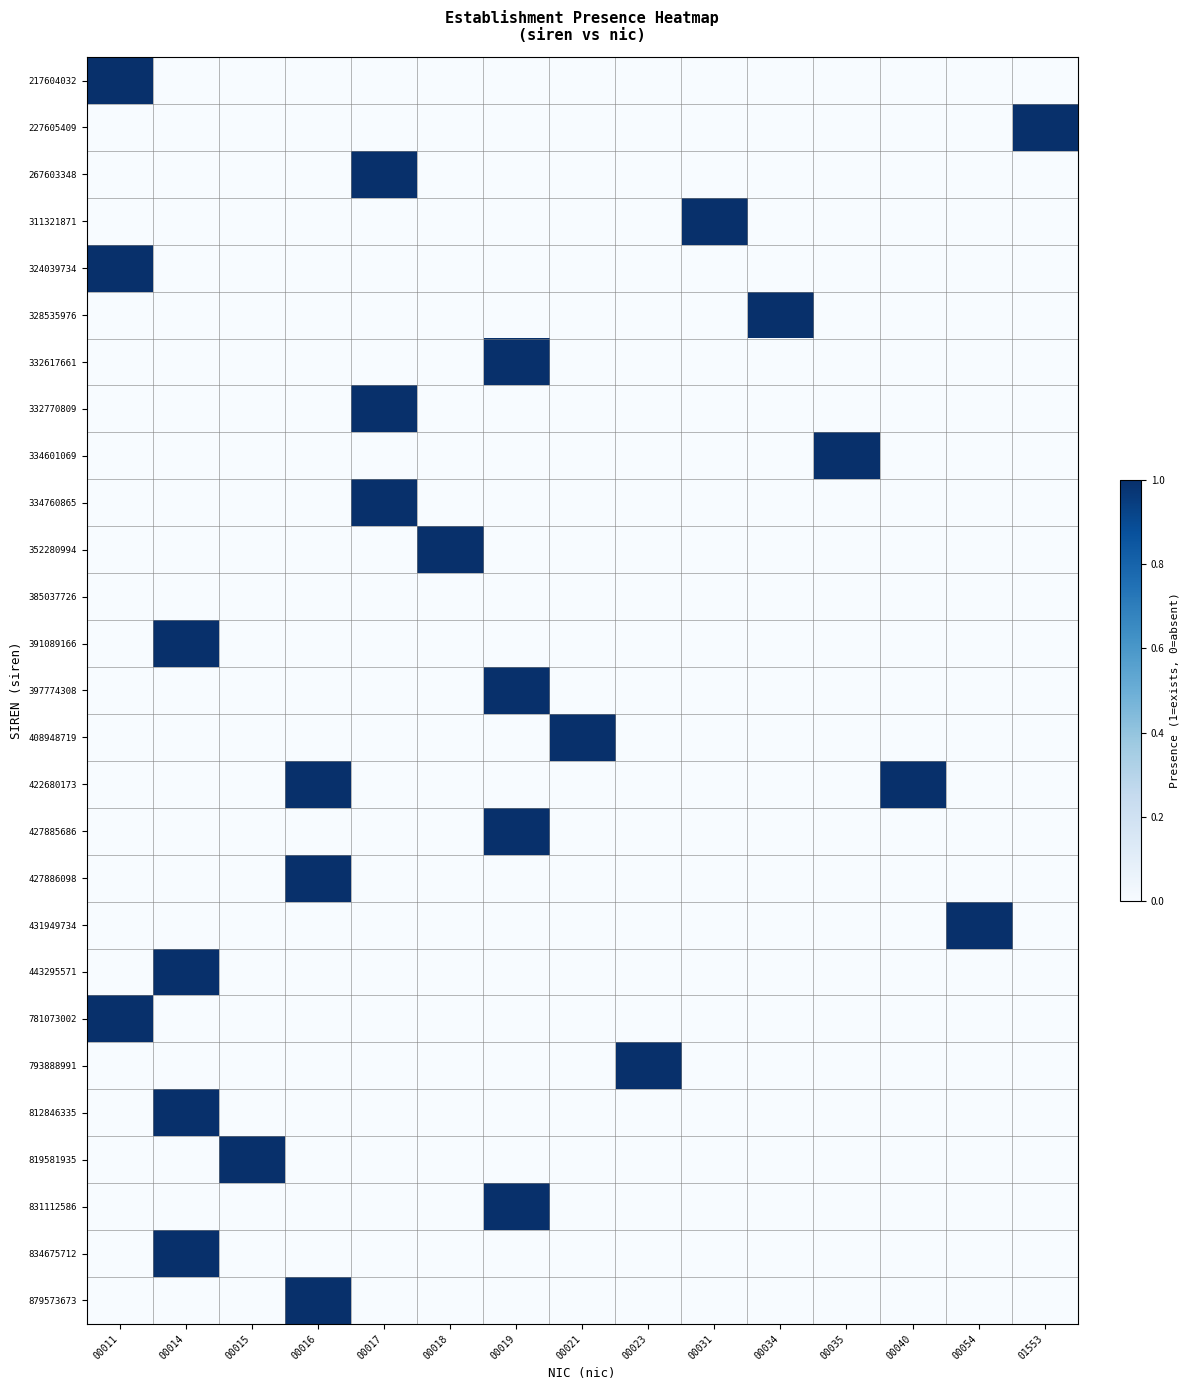

At which category is the sum across all series the highest?

00014